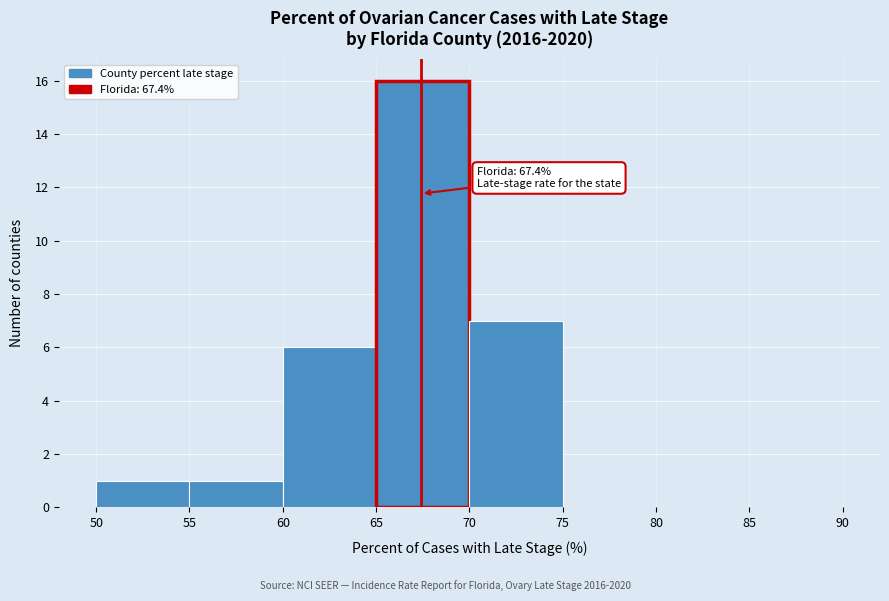

Over which range of the x-axis is the bar tallest?

65 to 70